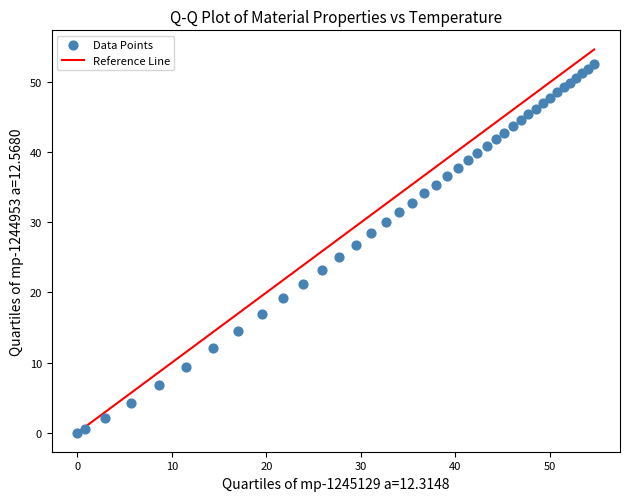

What is the range of X values (max minus min)?

54.7